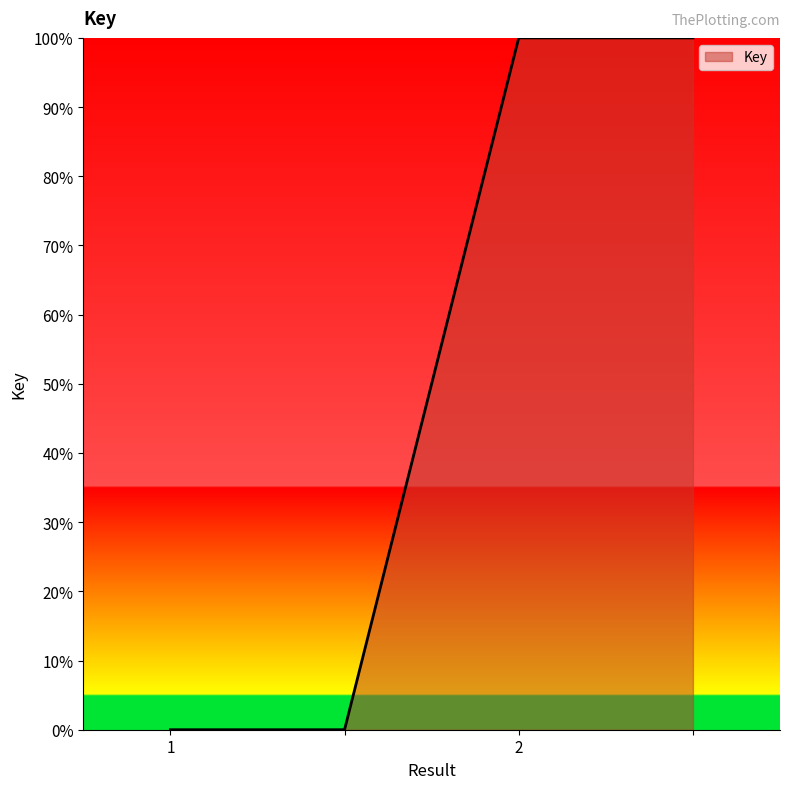

True or false: the data has more than 2 interior local peaks.

False